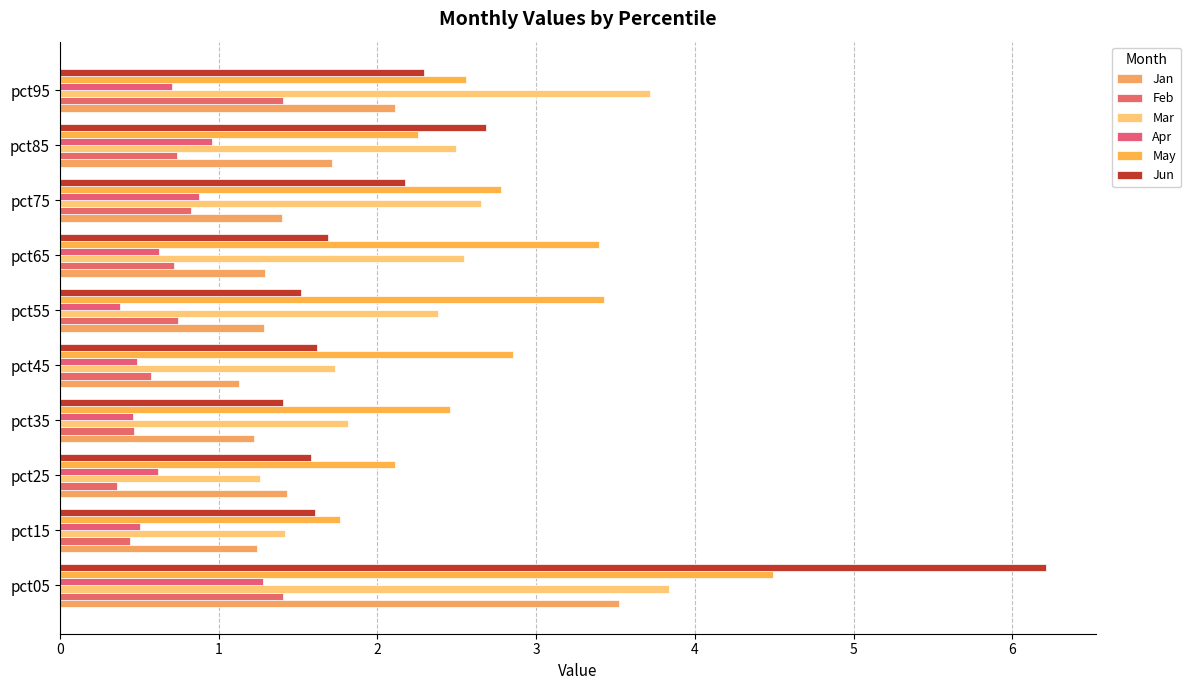

How many distinct data groups are displayed?

6